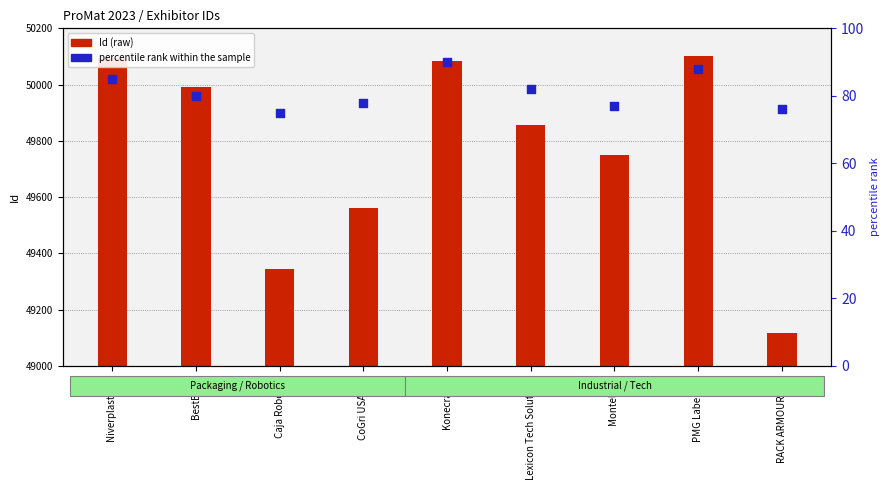

Is the value of Id (raw) at Caja Robotics greater than the value of percentile rank within the sample at Niverplast B.V.?

Yes